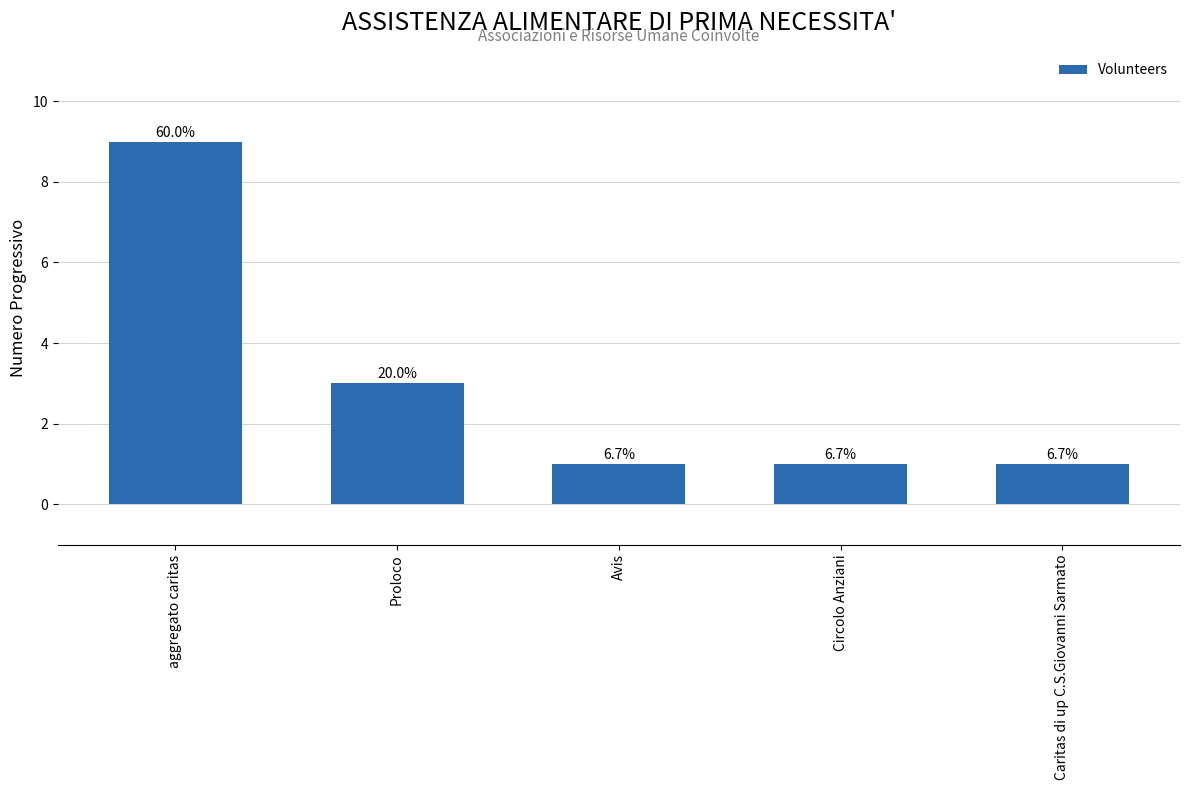

What is the difference between the maximum and second lowest values?

8